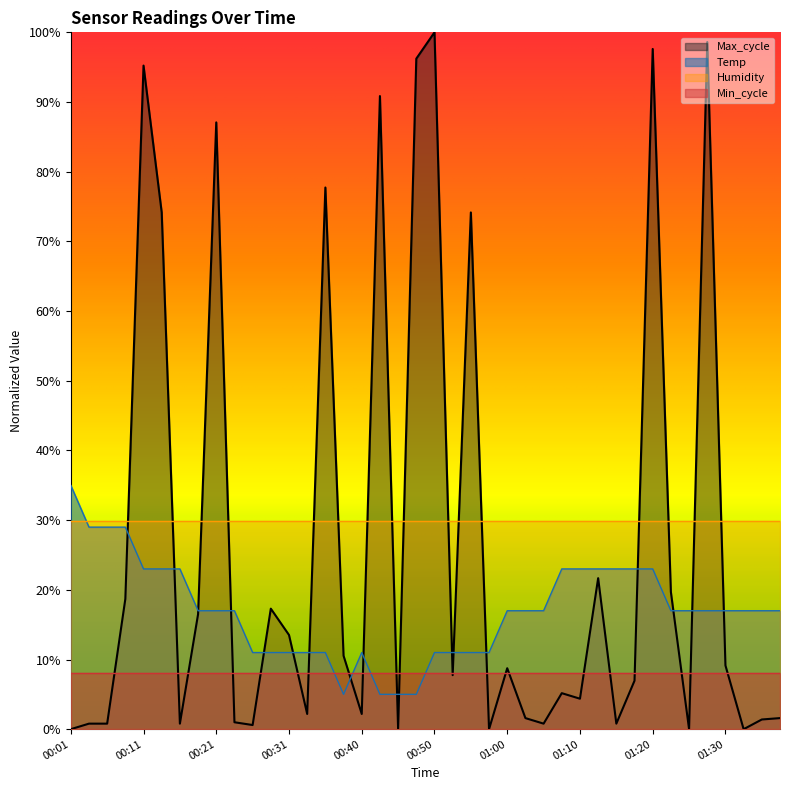

What is the highest value of the Humidity series?

29.9